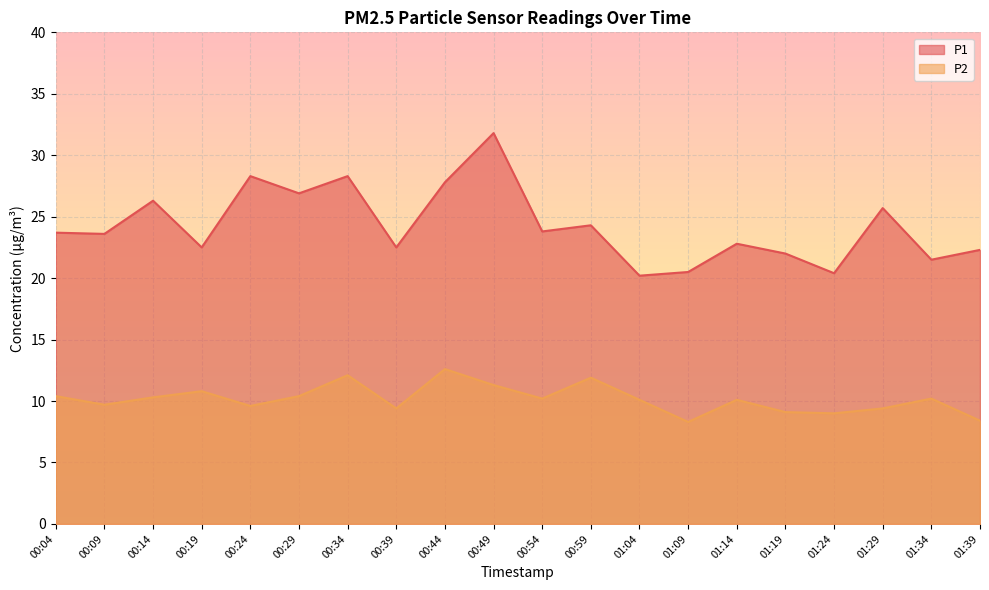

Is it true that P2 equals 9.7 at 00:09?

True